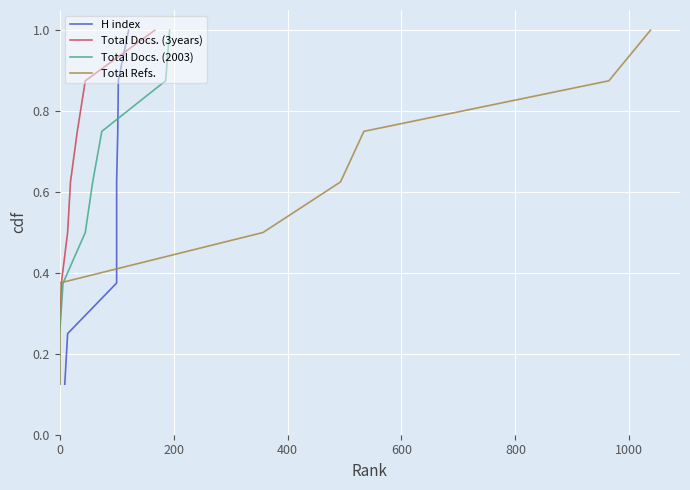

Rank the series by their maximum value, from lowest to highest.

H index, Total Docs. (3years), Total Docs. (2003), Total Refs.